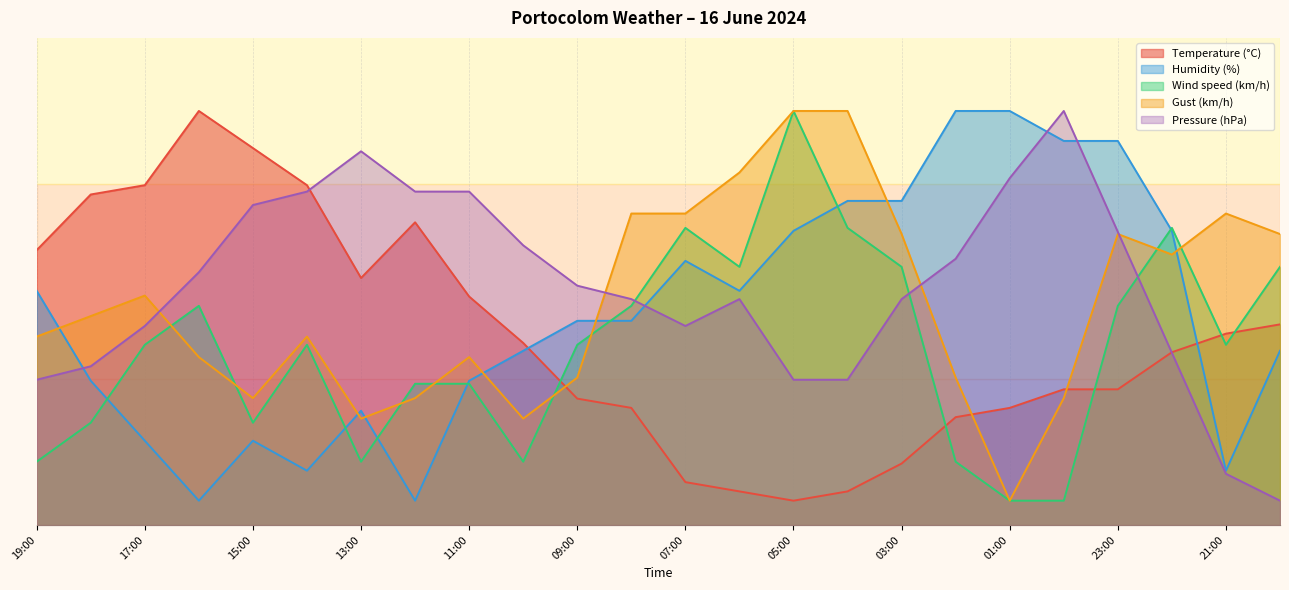

The Wind speed (km/h) series shows 13.0 at 02:00. True or false?

True